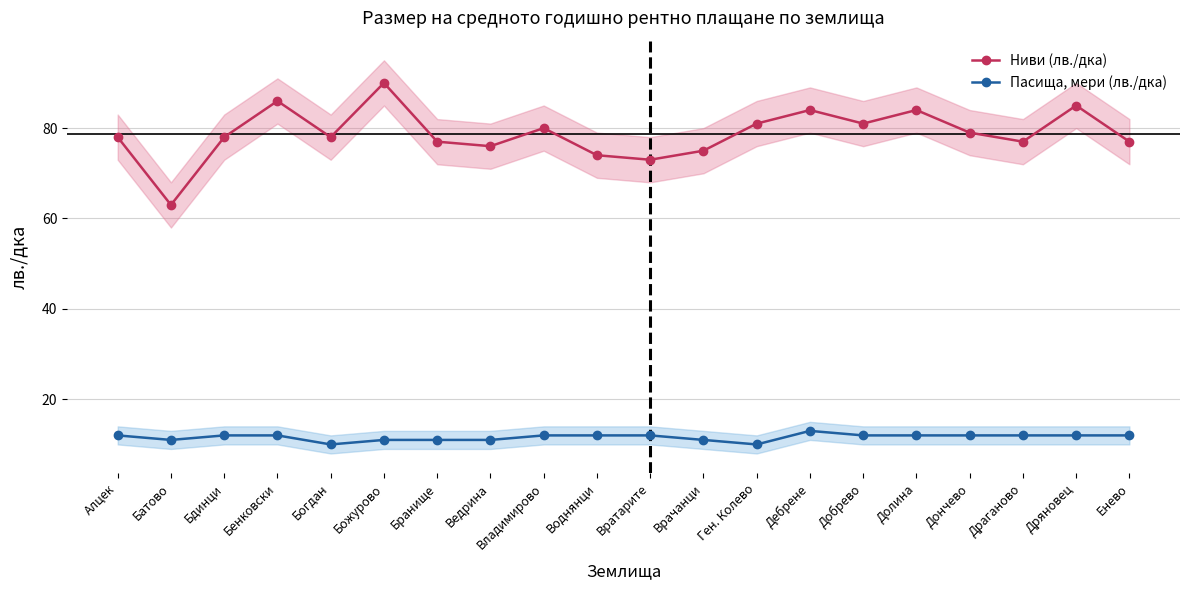

Is it true that Пасища, мери (лв./дка) equals 12 at Долина?

True